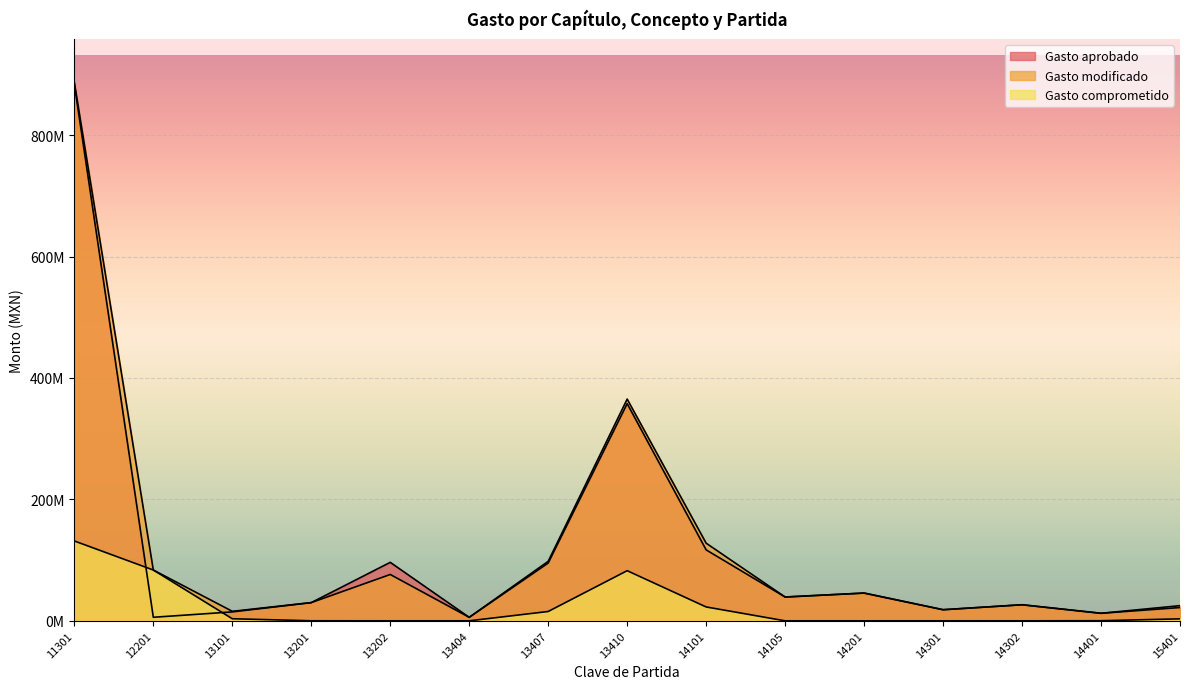

Reading left to right, transcribe all the data shown in this chart.

Gasto aprobado: 11301=884036777.2	12201=5832069.4	13101=14693920.0	13201=29967461.5	13202=96320020.7	13404=5727239.0	13407=95192828.4	13410=357716013.0	14101=116862690.0	14105=39203987.0	14201=45696097.0	14301=18278439.0	14302=26451580.0	14401=12404930.9	15401=21888138.0
Gasto modificado: 11301=887009777.2	12201=83674862.7	13101=15659520.0	13201=29974461.5	13202=76320020.7	13404=5727239.0	13407=98012828.4	13410=365221013.0	14101=127888690.0	14105=39215187.0	14201=45713597.0	14301=18285439.0	14302=26451580.0	14401=12404930.9	15401=24961138.0
Gasto comprometido: 11301=131512116.5	12201=83674862.7	13101=3395197.5	13201=75330.6	13202=0.0	13404=0.0	13407=15367077.0	13410=82563800.7	14101=22827547.7	14105=0.0	14201=0.0	14301=0.0	14302=0.0	14401=169762.5	15401=3255904.2